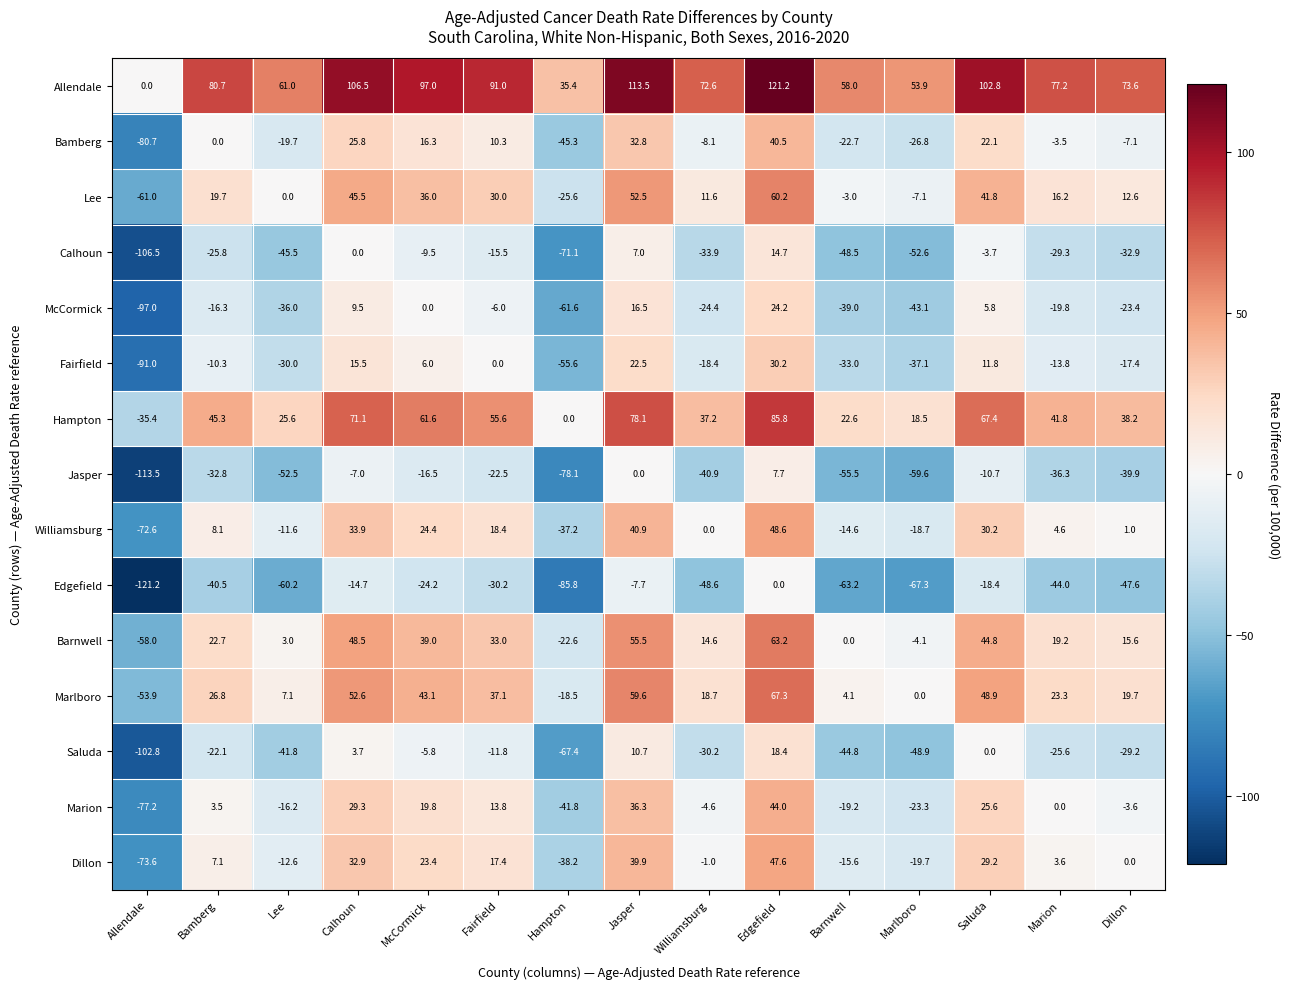

Which series has the largest total across all categories?

Allendale